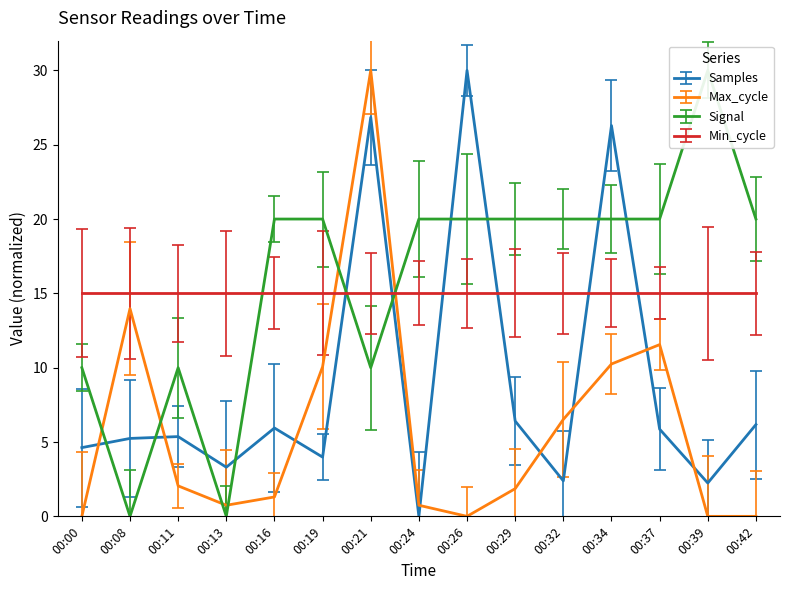

Read the Samples value at 00:11.

5.4